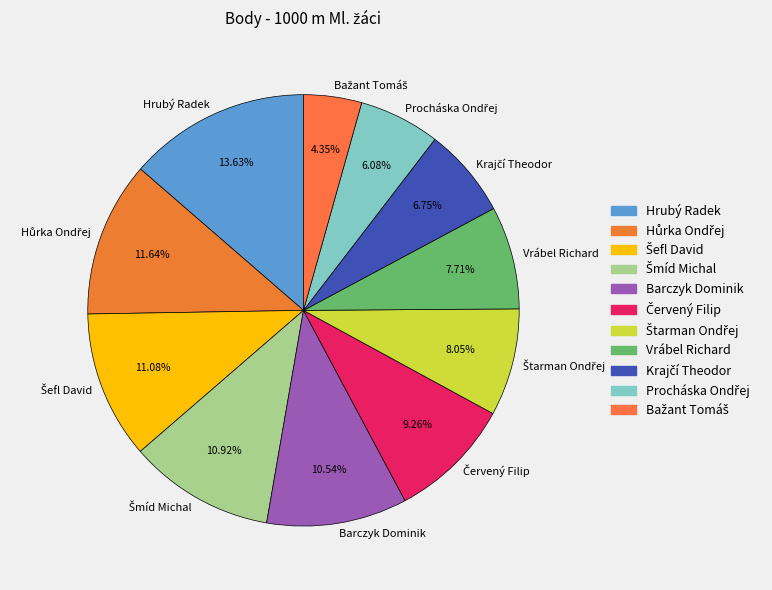

To the nearest percent, what is the difference between the largest and smallest slice percentages?

9%